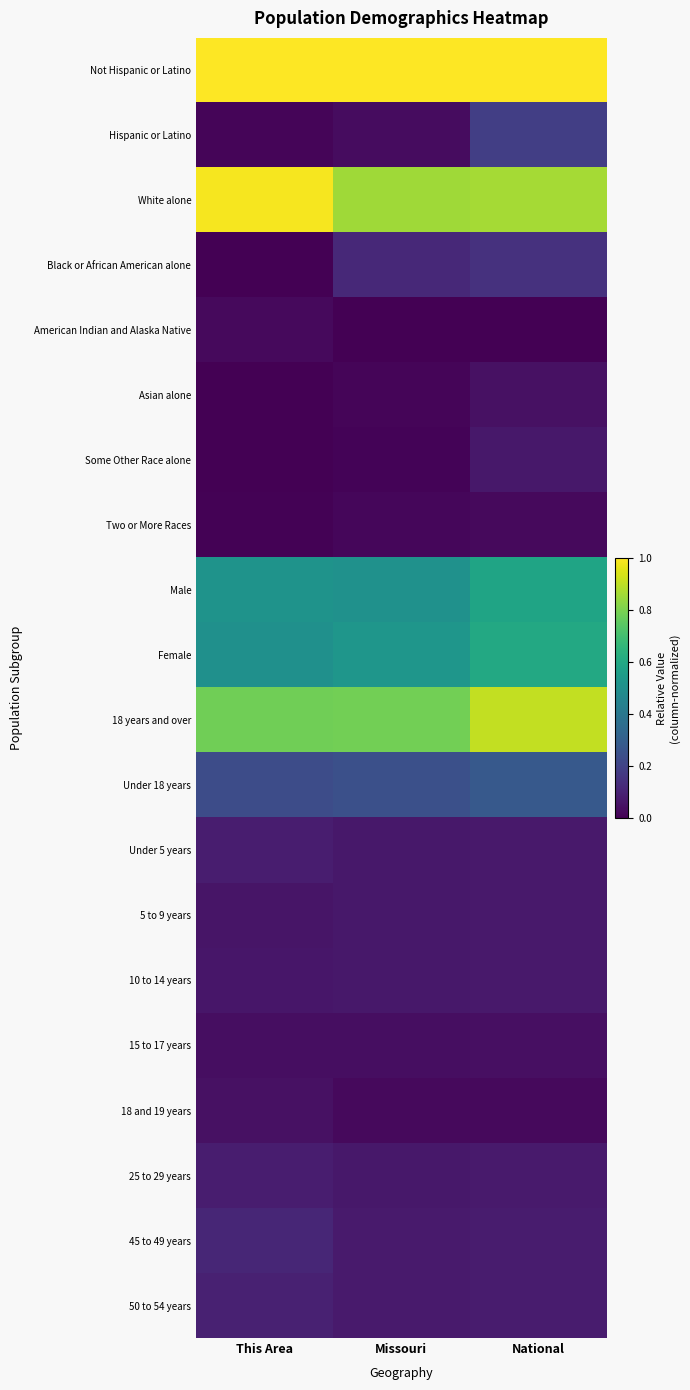

Reading left to right, list all the values displayed in this chart.

Not Hispanic or Latino: This Area=1.0	Missouri=1.0	National=1.0
Hispanic or Latino: This Area=0.0	Missouri=0.0	National=0.2
White alone: This Area=1.0	Missouri=0.9	National=0.9
Black or African American alone: This Area=0.0	Missouri=0.1	National=0.1
American Indian and Alaska Native: This Area=0.0	Missouri=0.0	National=0.0
Asian alone: This Area=0.0	Missouri=0.0	National=0.0
Some Other Race alone: This Area=0.0	Missouri=0.0	National=0.1
Two or More Races: This Area=0.0	Missouri=0.0	National=0.0
Male: This Area=0.5	Missouri=0.5	National=0.6
Female: This Area=0.5	Missouri=0.5	National=0.6
18 years and over: This Area=0.8	Missouri=0.8	National=0.9
Under 18 years: This Area=0.2	Missouri=0.2	National=0.3
Under 5 years: This Area=0.1	Missouri=0.1	National=0.1
5 to 9 years: This Area=0.1	Missouri=0.1	National=0.1
10 to 14 years: This Area=0.1	Missouri=0.1	National=0.1
15 to 17 years: This Area=0.0	Missouri=0.0	National=0.0
18 and 19 years: This Area=0.0	Missouri=0.0	National=0.0
25 to 29 years: This Area=0.1	Missouri=0.1	National=0.1
45 to 49 years: This Area=0.1	Missouri=0.1	National=0.1
50 to 54 years: This Area=0.1	Missouri=0.1	National=0.1